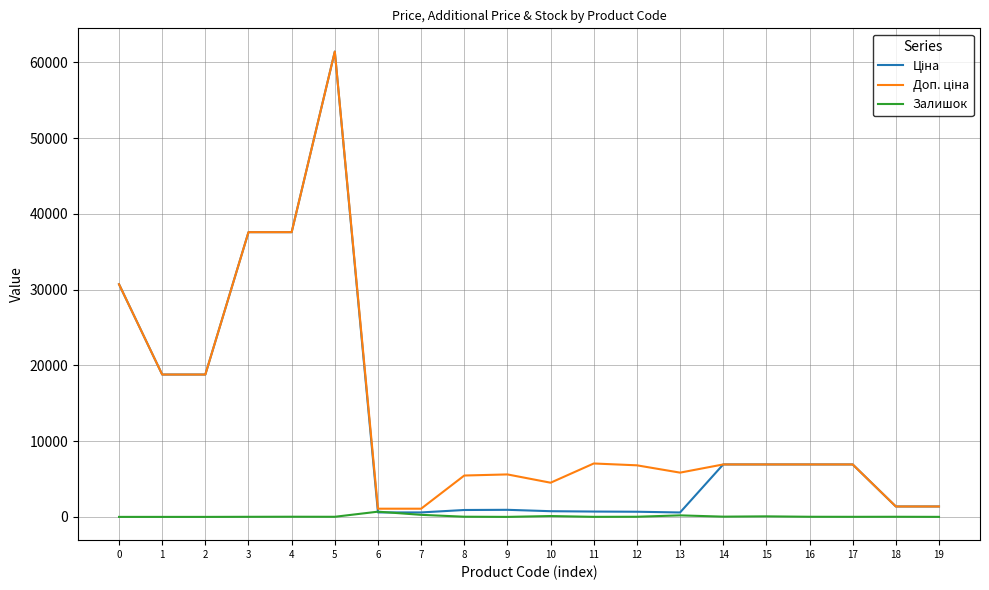

What is the spread (max minus min) of values at 1?

18796.8